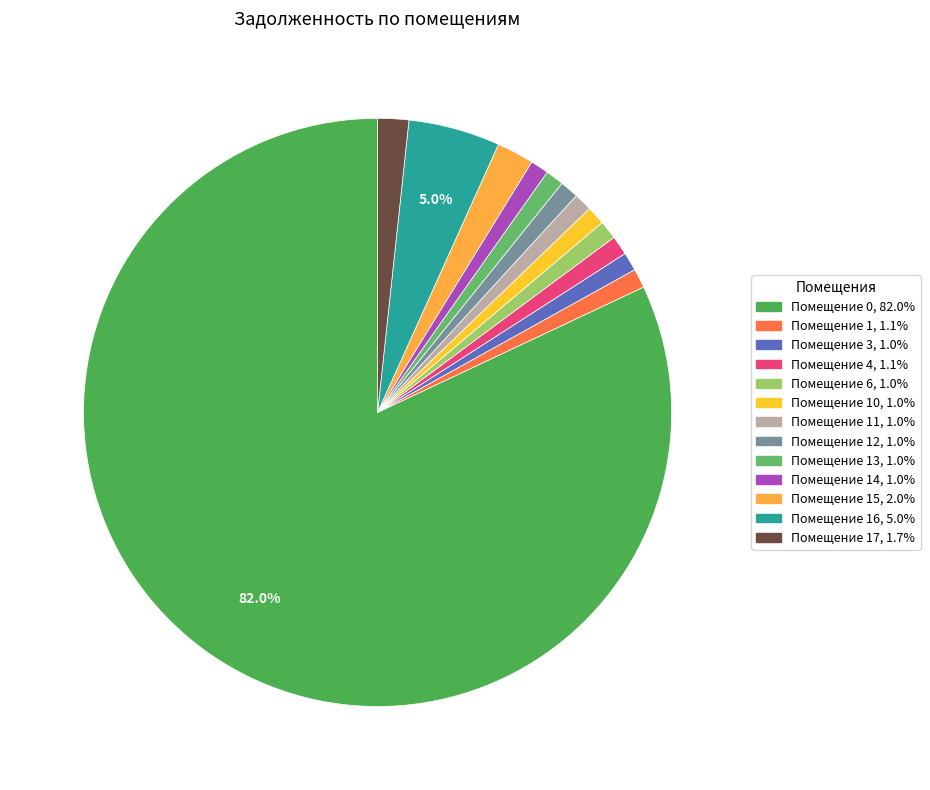

Is there a majority slice in this chart?

Yes